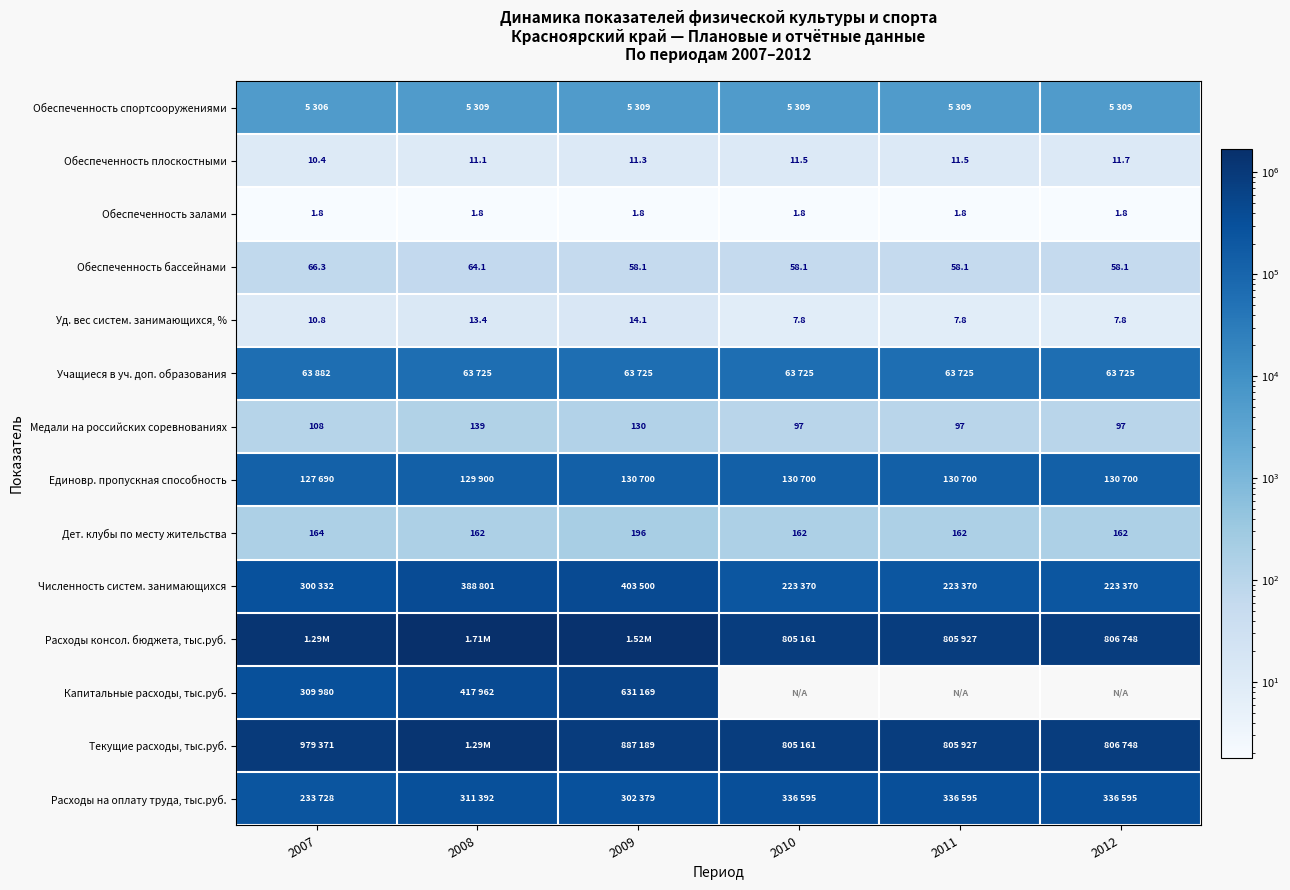

At which label does Обеспеченность спортсооружениями reach its minimum?

2007